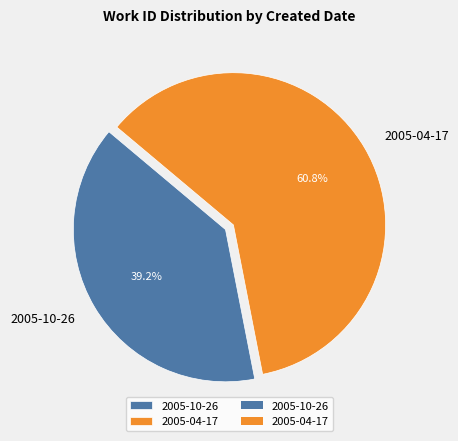

Rank the categories by value from lowest to highest.

2005-10-26, 2005-04-17